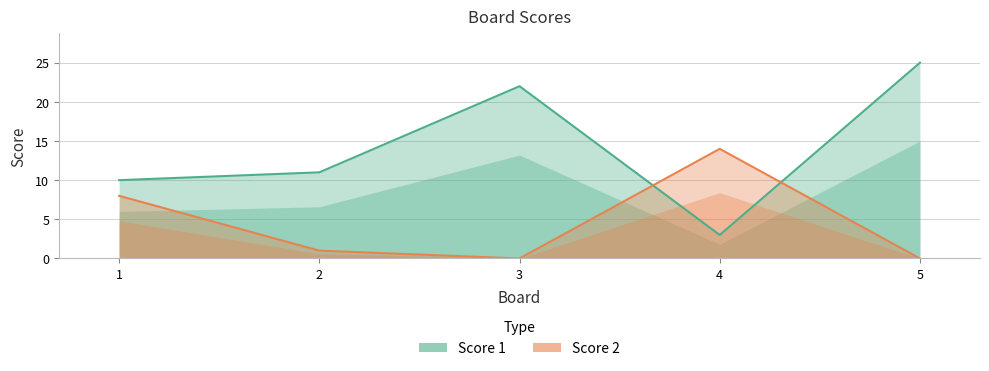

At which label is Score 1 closest to 14?

2